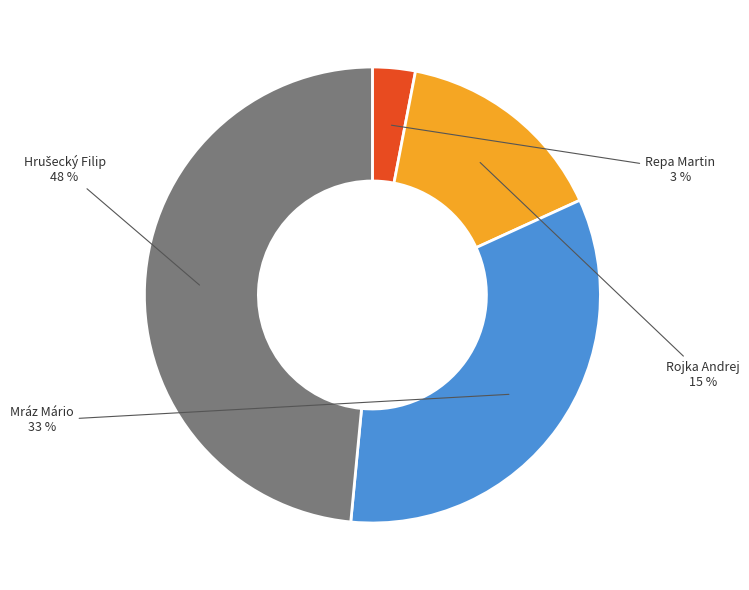

To the nearest percent, what percentage of the pie is Repa Martin?

3%